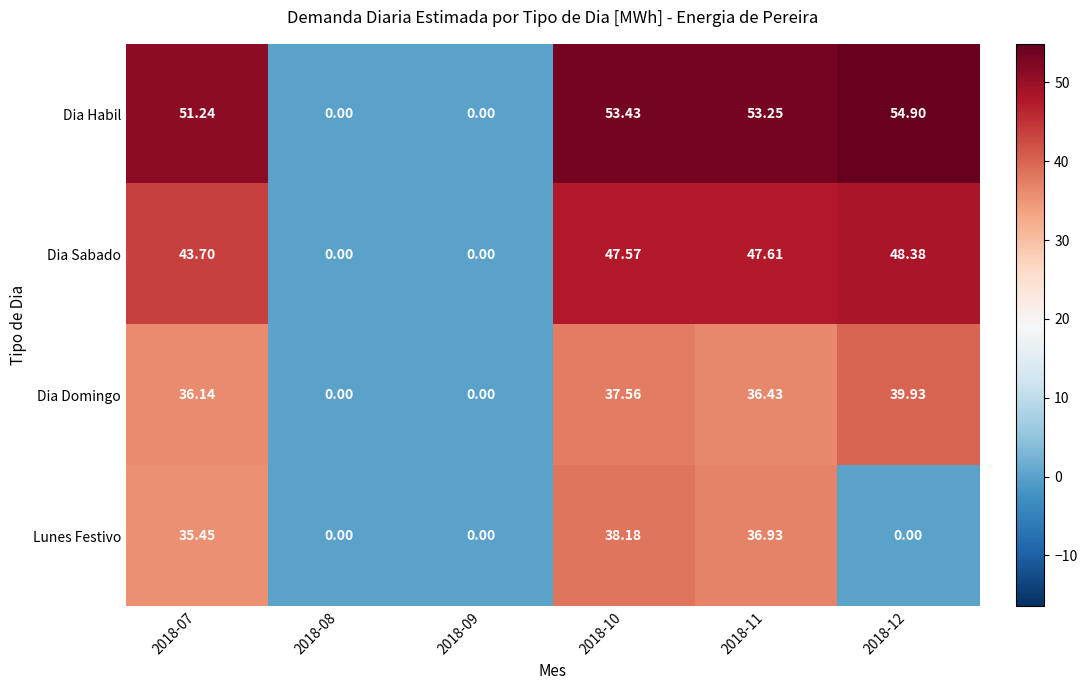

Rank the series at 2018-07 from lowest to highest value.

Lunes Festivo, Dia Domingo, Dia Sabado, Dia Habil